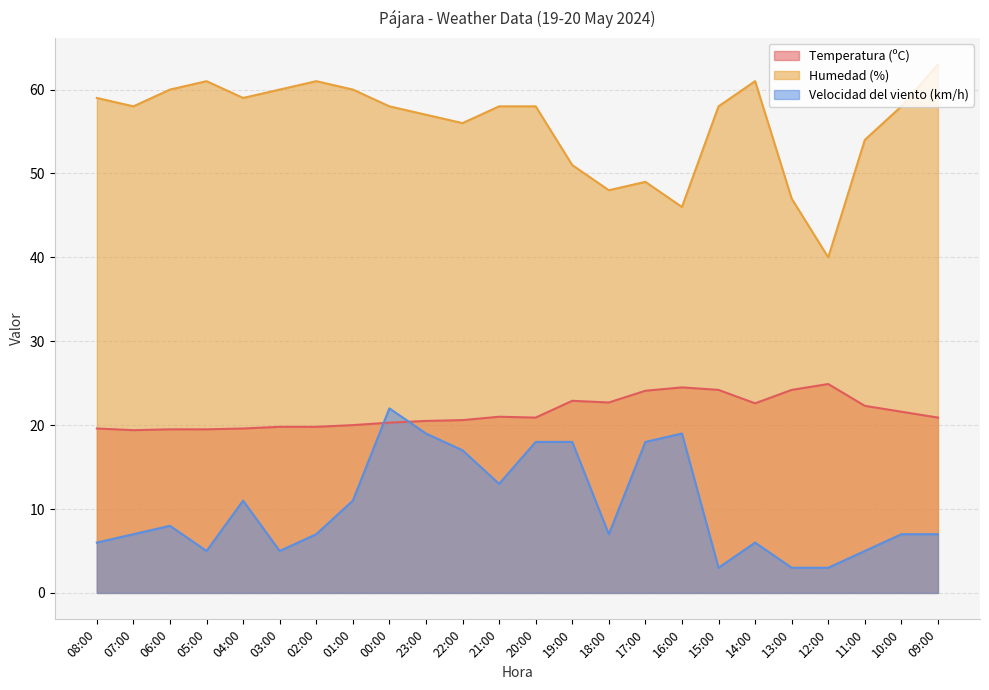

At which label is Humedad (%) closest to 51?

19:00